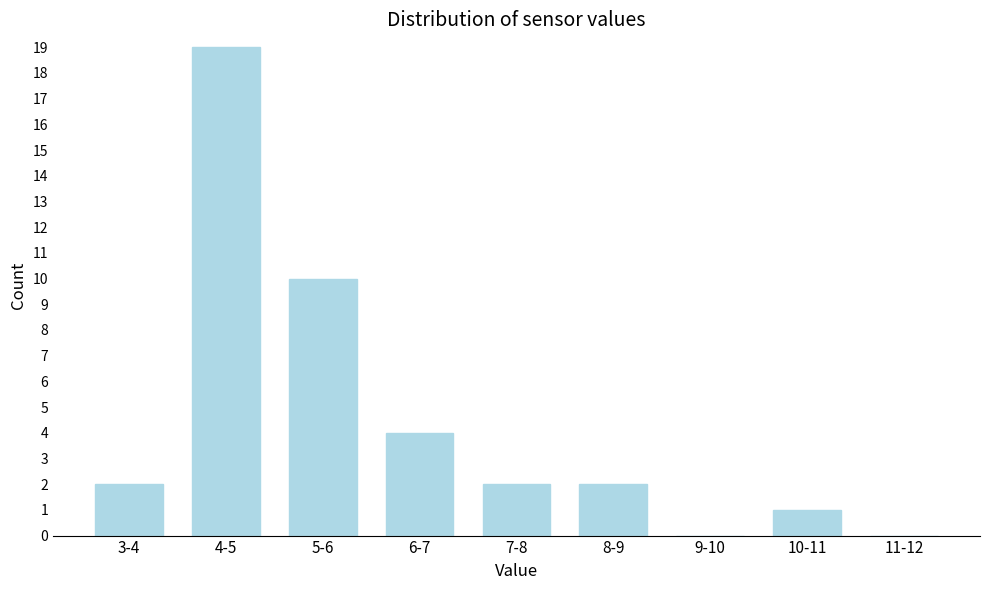

Reading left to right, extract all data points from this chart.

3-4=2	4-5=19	5-6=10	6-7=4	7-8=2	8-9=2	9-10=0	10-11=1	11-12=0